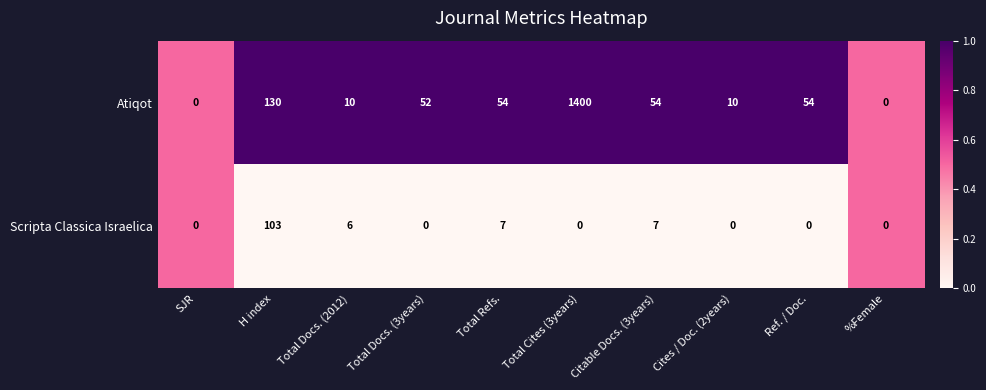

Reading left to right, transcribe all the data shown in this chart.

Atiqot: 0	130	10	52	54	1400	54	10	54	0
Scripta Classica Israelica: 0	103	6	0	7	0	7	0	0	0